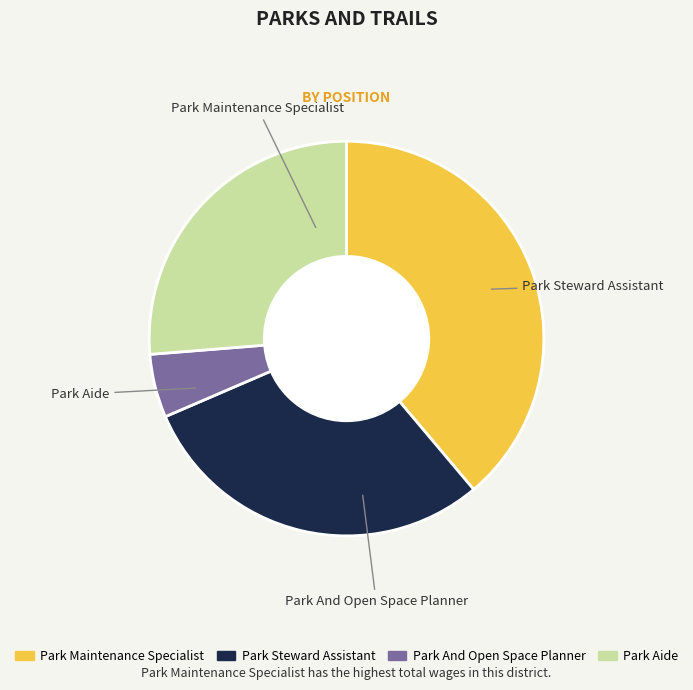

Is there any slice that represents more than half of the pie?

No